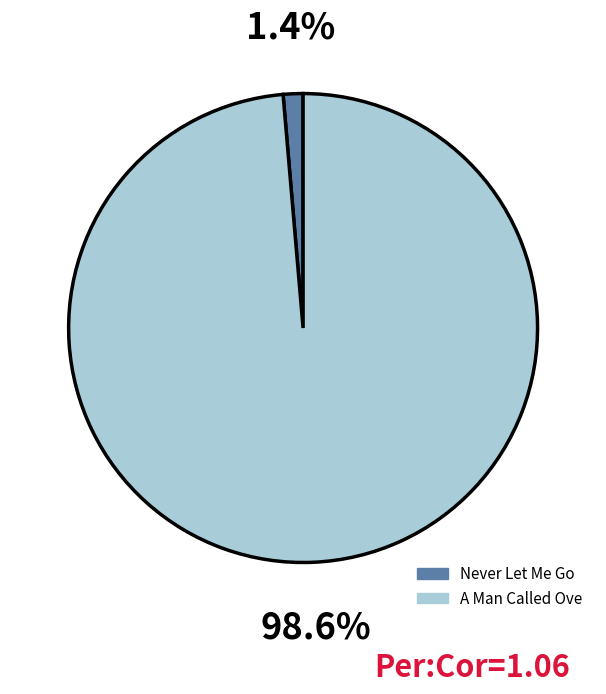

What percentage is the A Man Called Ove slice, to the nearest percent?

99%